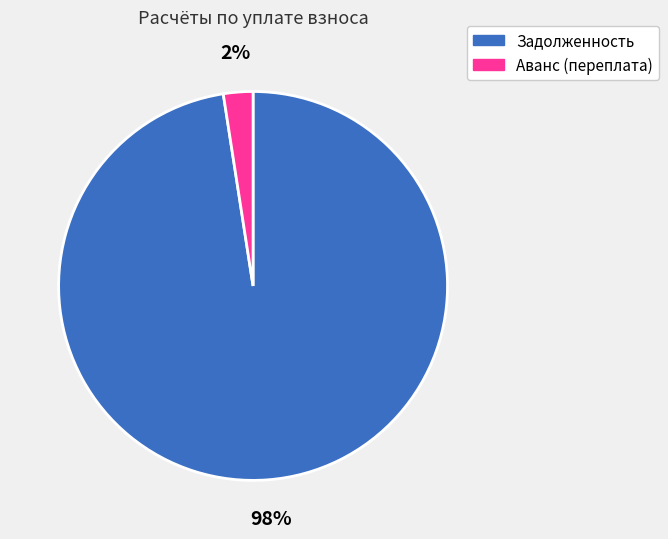

Between Аванс (переплата) and Задолженность, which is larger?

Задолженность